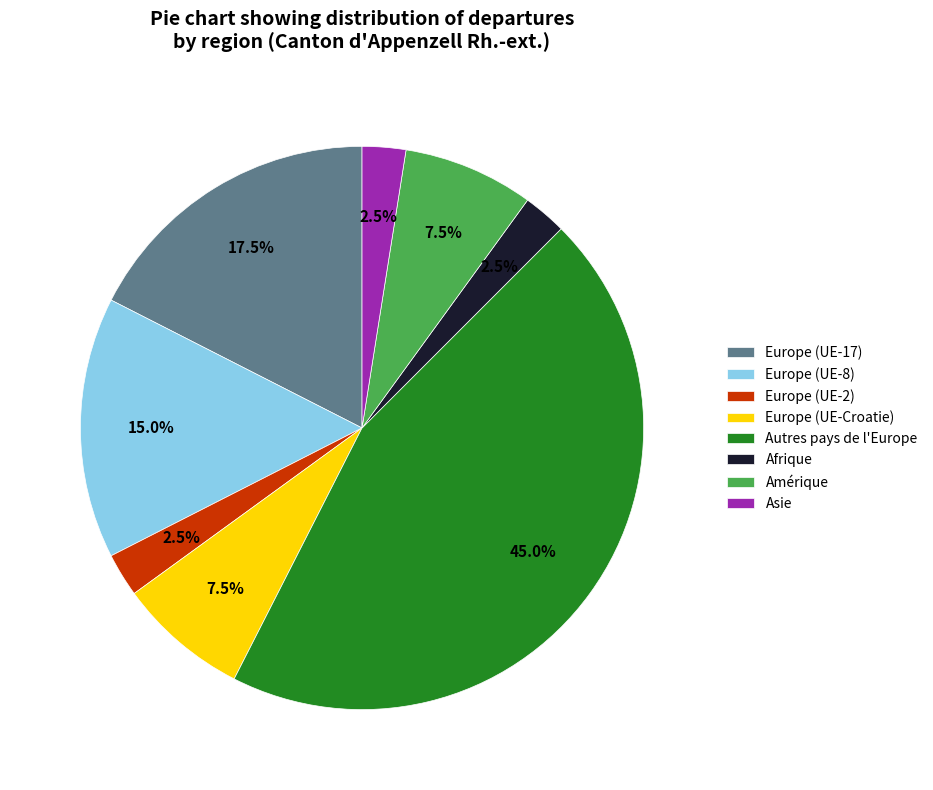

The Europe (UE-8) slice represents 15% of the pie. True or false?

True